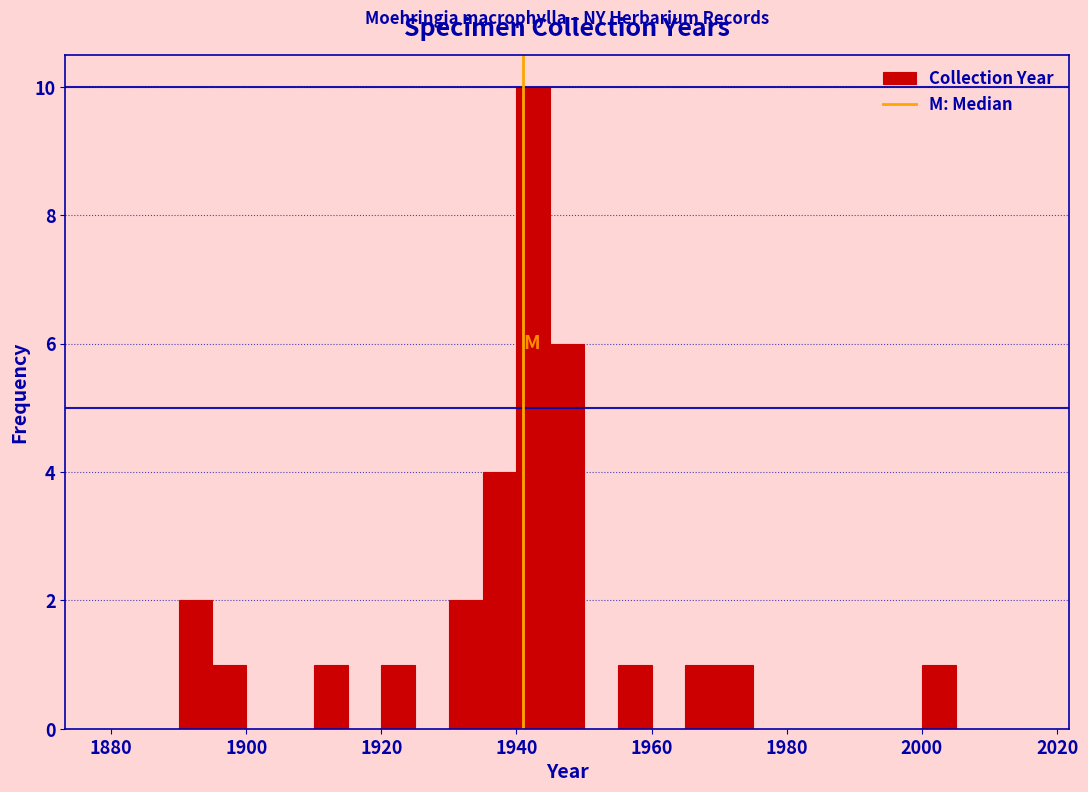

Read against the x-axis, roughly where is the centre of the tallest bar?

1942